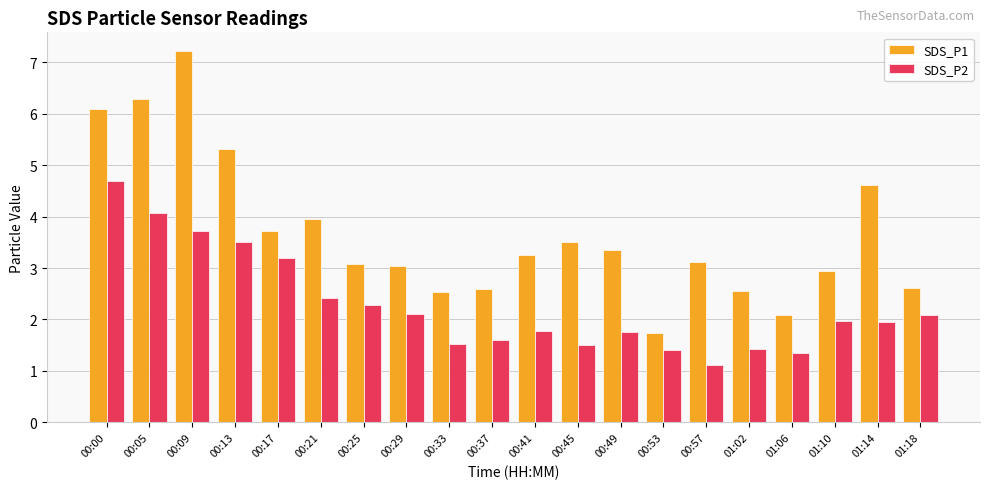

Are the bars horizontal?

No